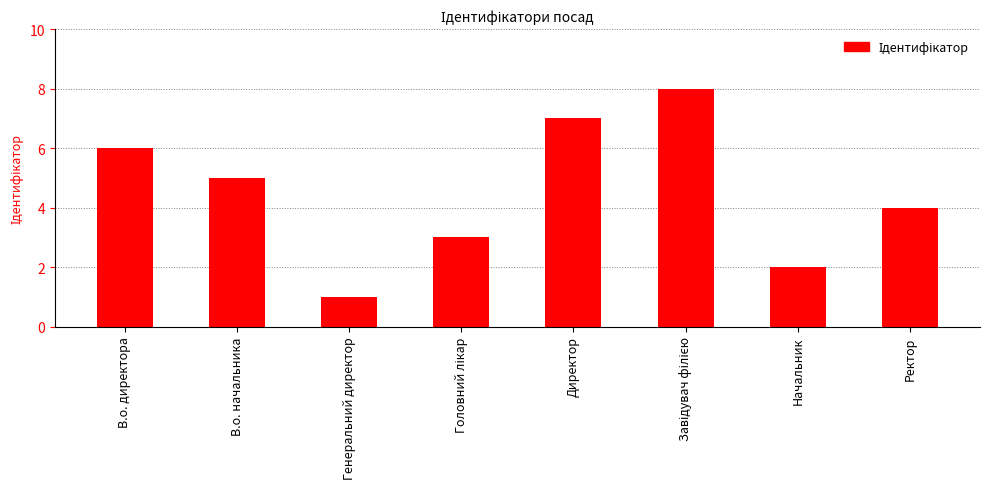

What is the difference between the second highest and minimum values?

6